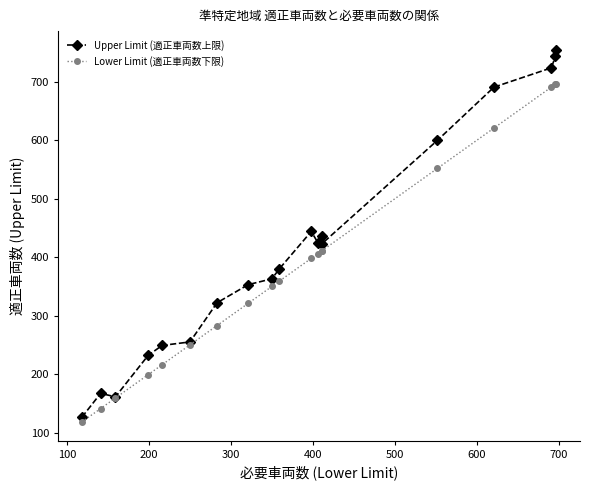

What is the difference between the highest and lowest values at 400?

33